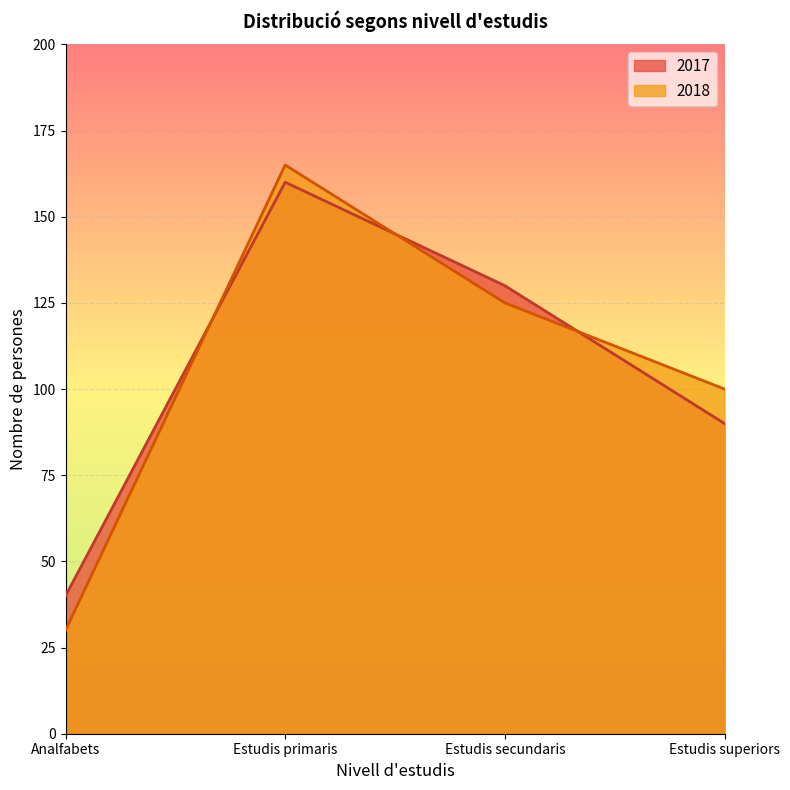

What is the maximum value for 2017?

160